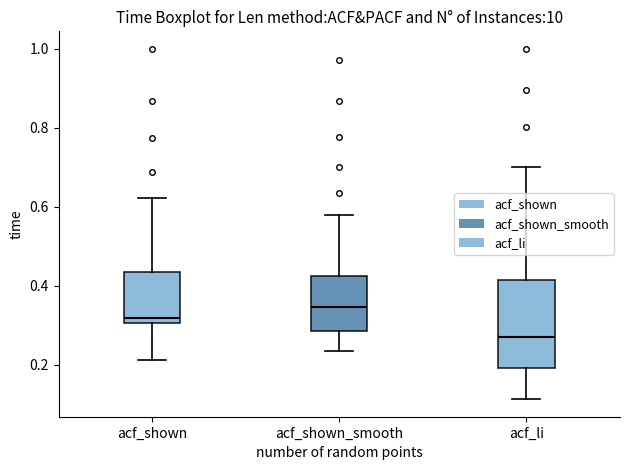

Reading left to right, read every box against the y-axis: the position of its median line, the range the box covers, and the ends of its whiskers. The values are not printed on the chart, so give them approximately, as read against the axis.

acf_shown: median 0.32, box 0.30 to 0.44, whiskers 0.22 to 0.62
acf_shown_smooth: median 0.34, box 0.28 to 0.42, whiskers 0.24 to 0.58
acf_li: median 0.28, box 0.20 to 0.42, whiskers 0.12 to 0.70